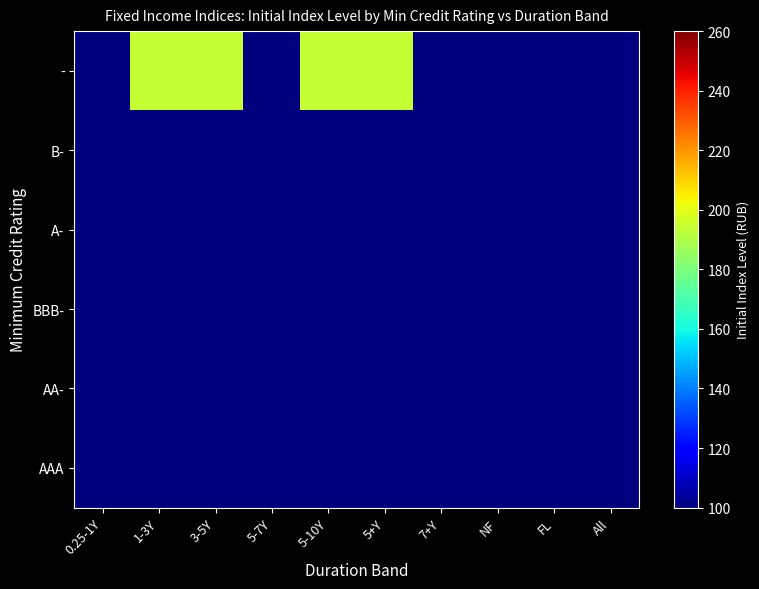

At which category is the sum across all series the highest?

1-3Y